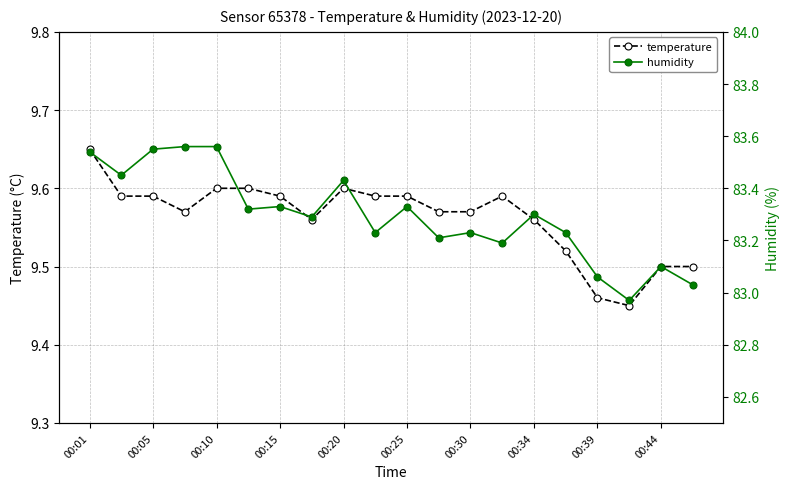

What are all the series names shown in the legend?

temperature, humidity